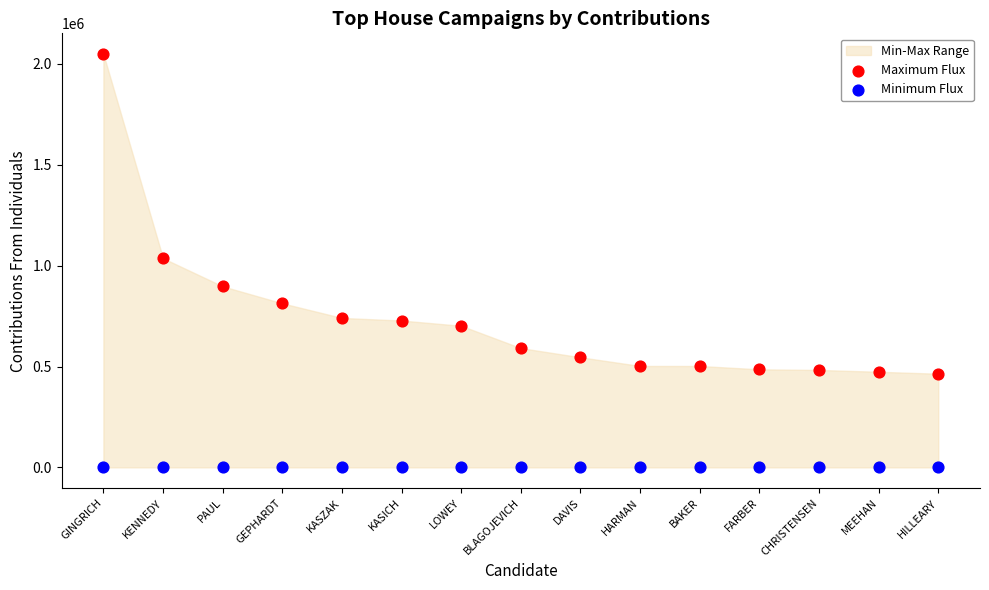

In the Maximum Flux series, what Y value is closest to 1256670?

1036657